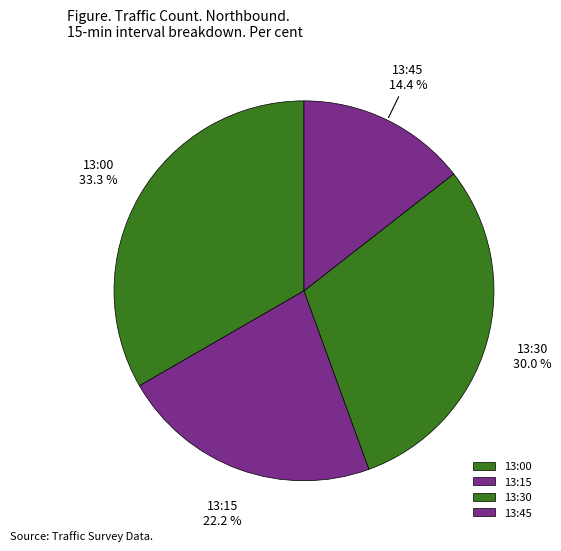

Which category has the biggest portion of the pie?

13:00